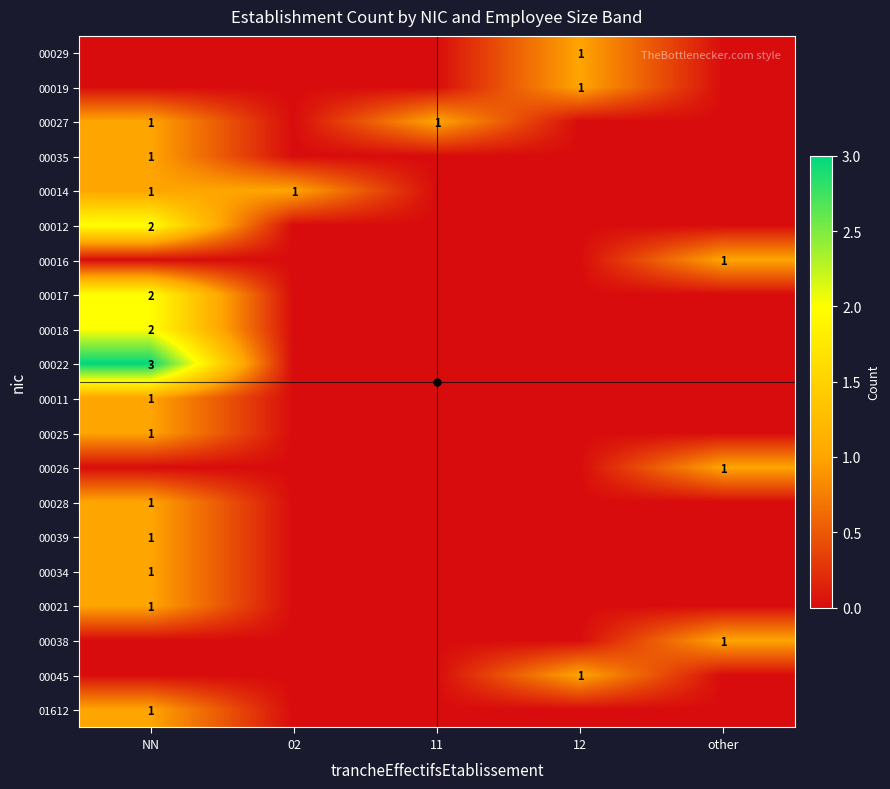

What is the total value across all series at 11?

1